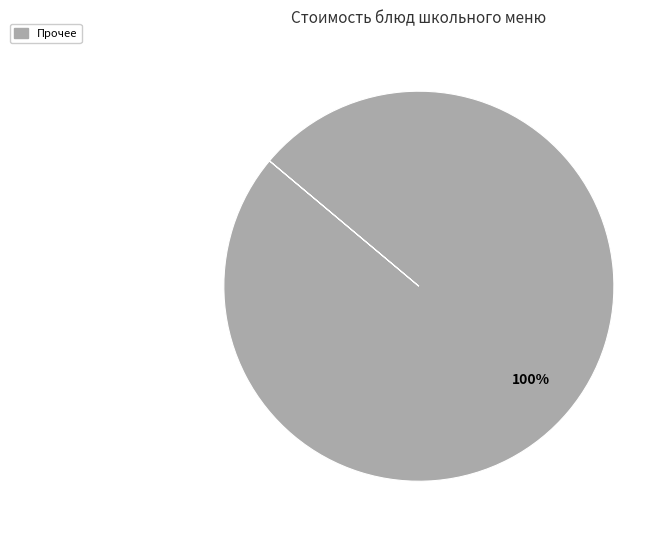

Count the number of slices in the pie.

1